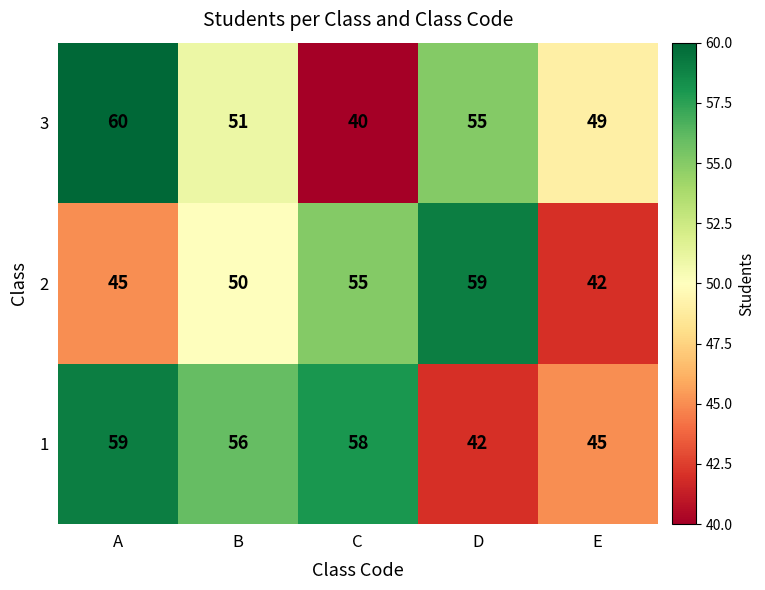

Which label corresponds to the largest value in the chart?

A